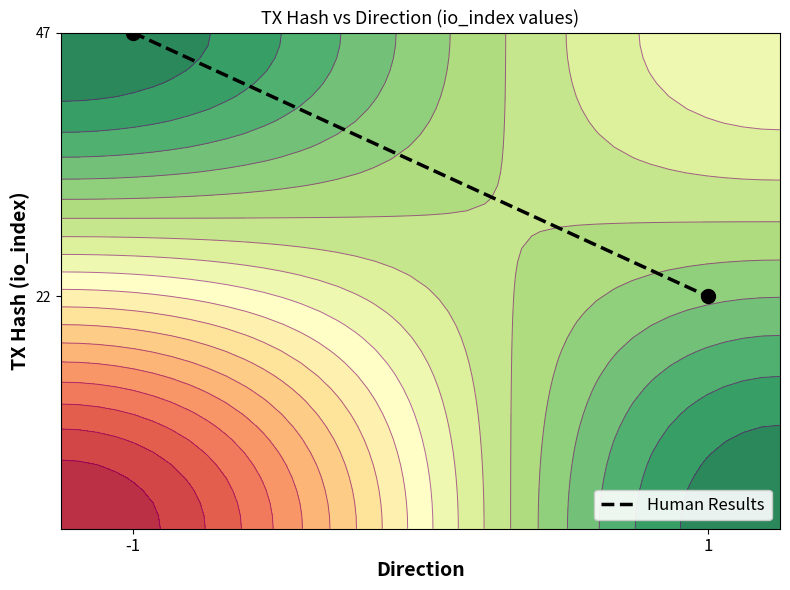

True or false: the data shows 1.0 at -1.

True